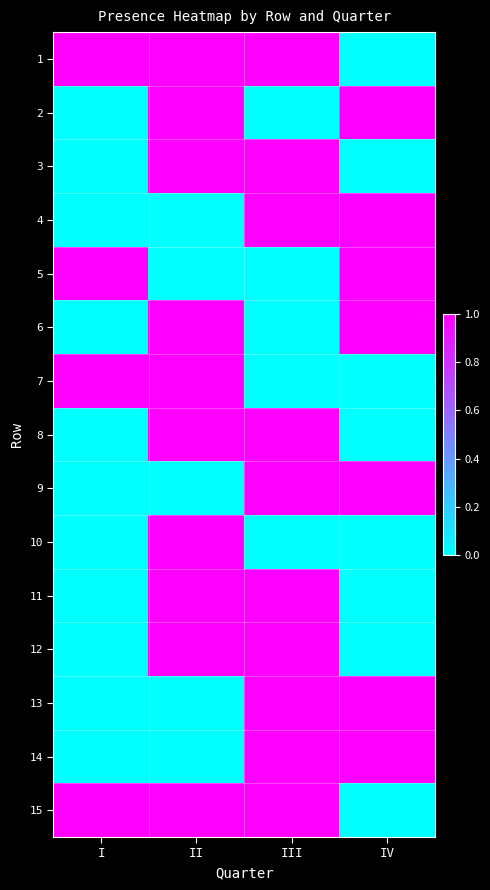

Which category has the highest value across all series?

I